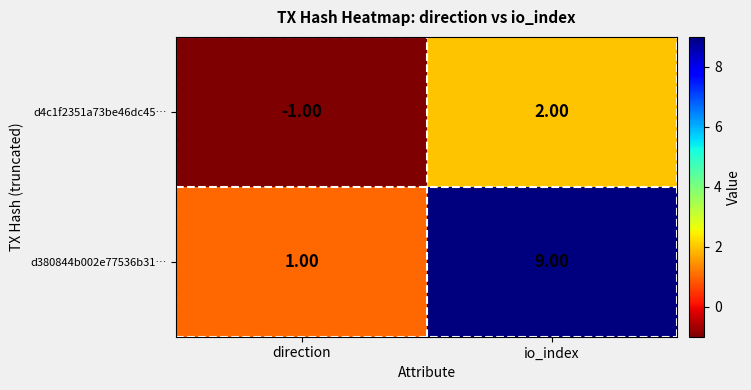

Where is d4c1f2351a73be46dc45… nearest to the value 0?

direction